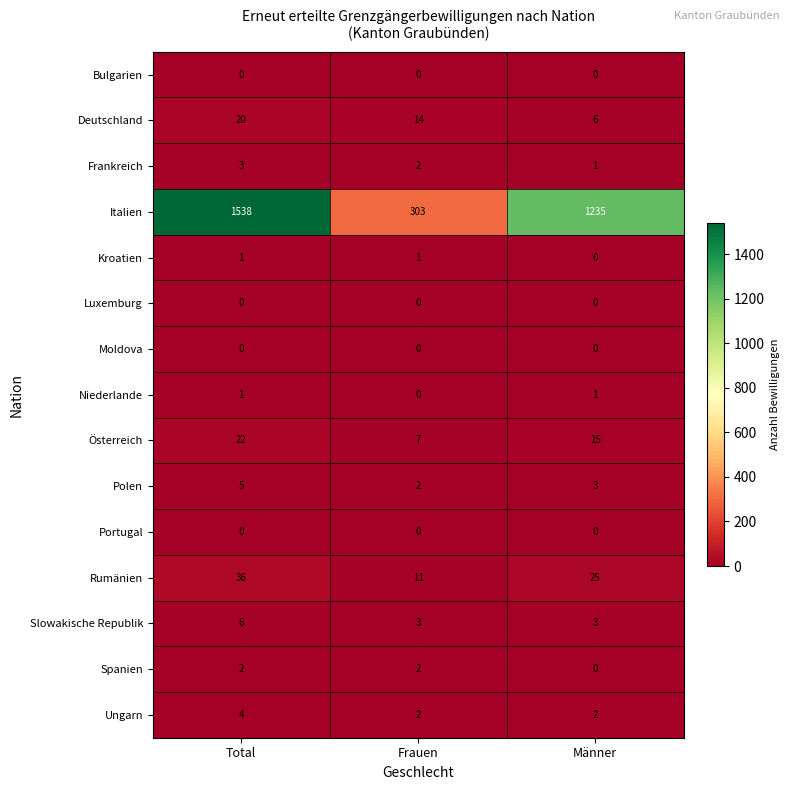

Which category has the highest value across all series?

Total